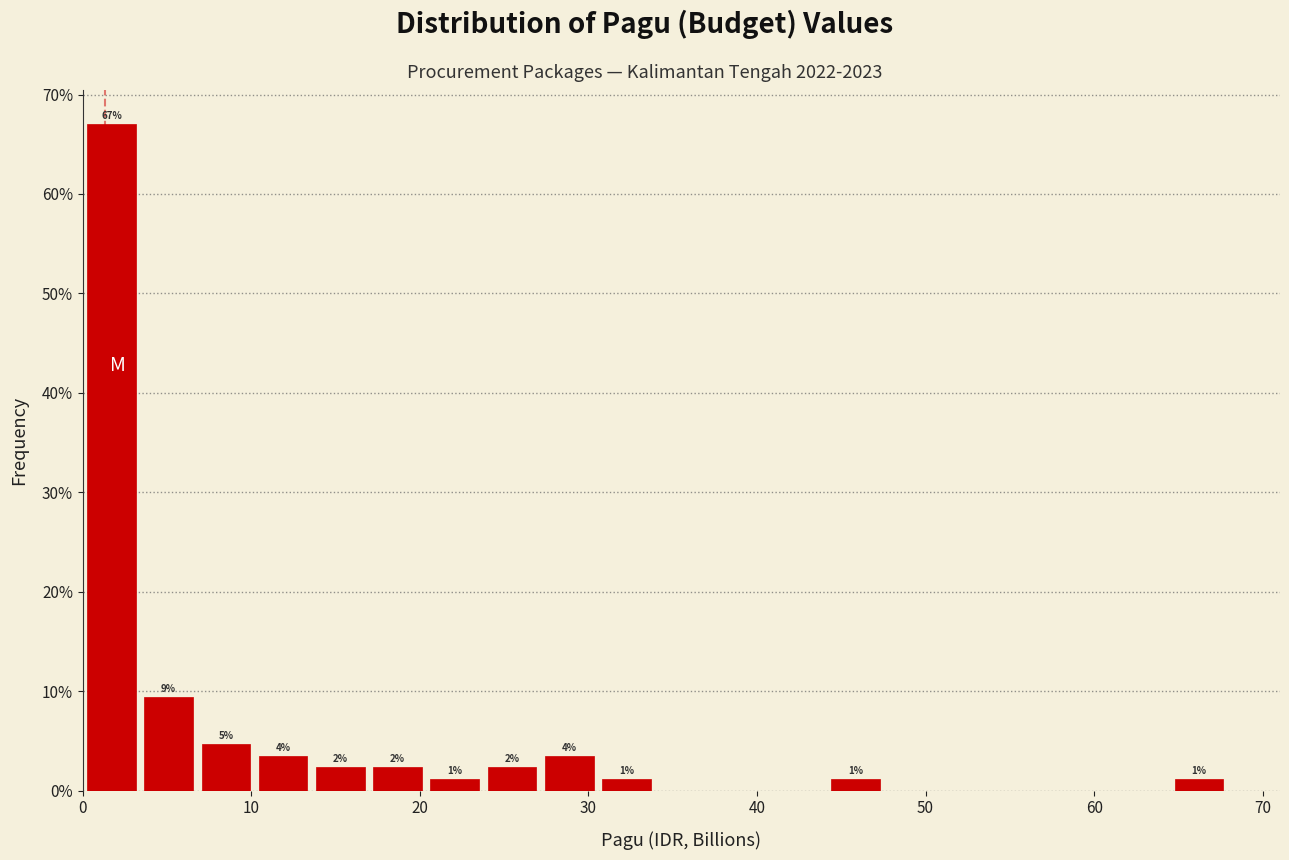

Around what value on the x-axis is the tallest bar? Give the approximate position of its centre, as read against the axis.

2